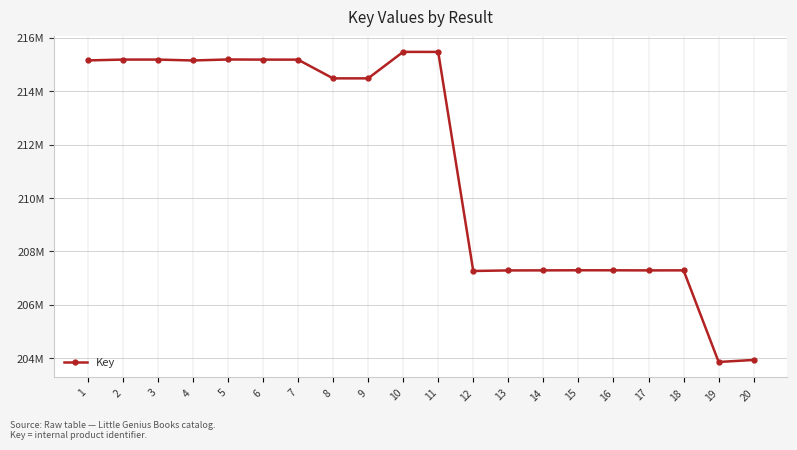

How many interior local peaks (higher than both neighbors) does the data have?

5